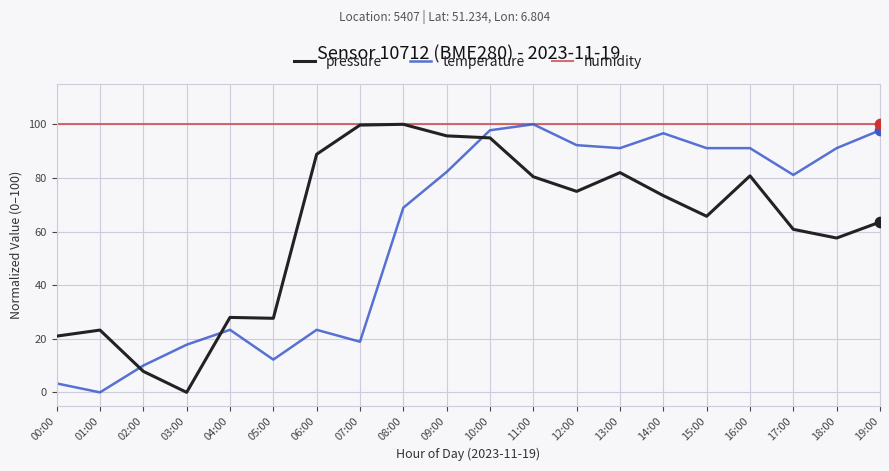

What is the difference between the highest and lowest values at 19:00?

36.5